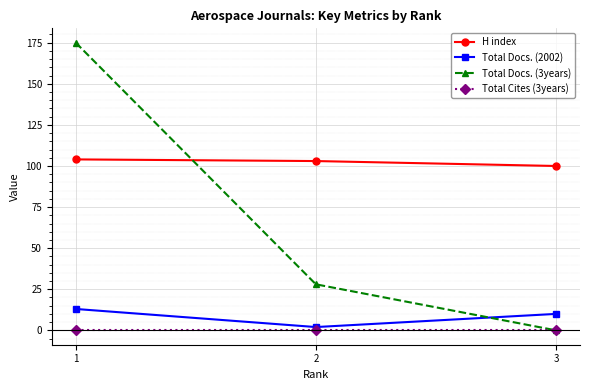

Is the value of Total Cites (3years) at 3 greater than the value of Total Docs. (2002) at 3?

No